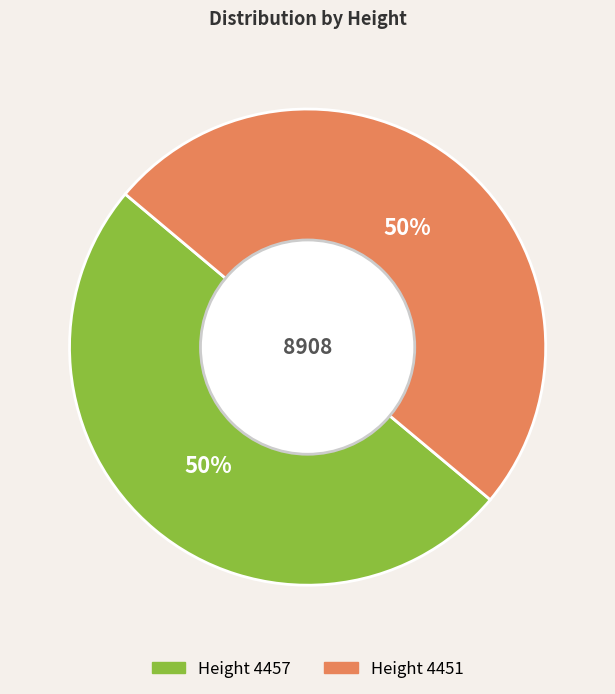

To the nearest percent, what is the average slice percentage?

50%